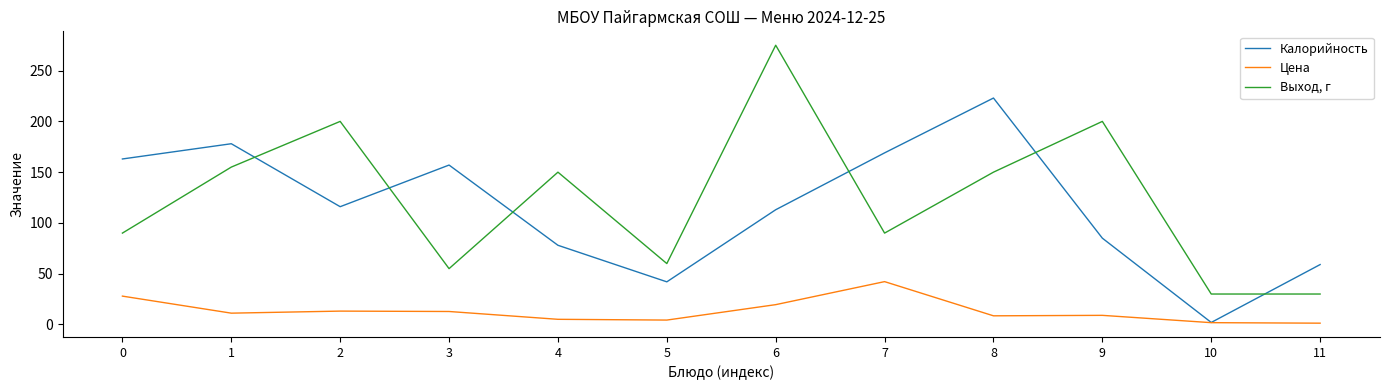

True or false: Цена has more than 1 points higher than both neighbors.

True